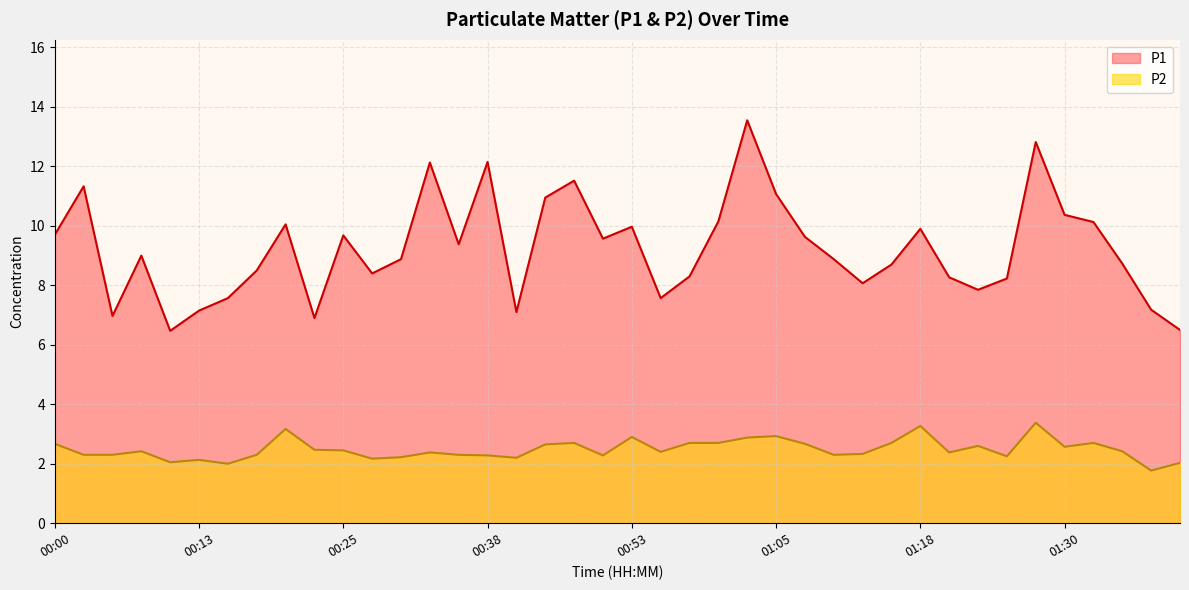

What is the label of the 19th point from the left?

00:48